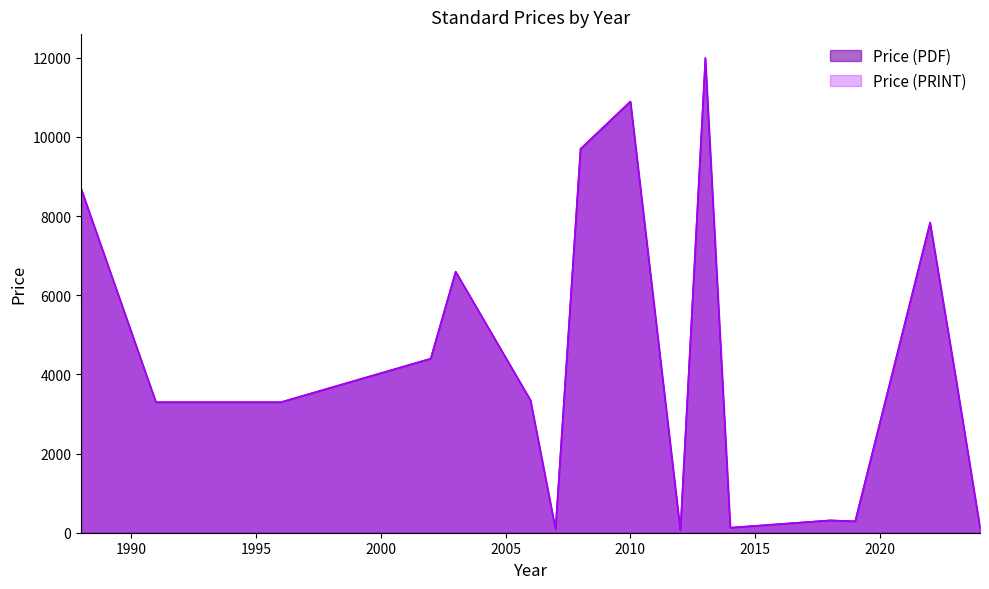

The Price (PRINT) series shows 10042.3 at 2003. True or false?

False